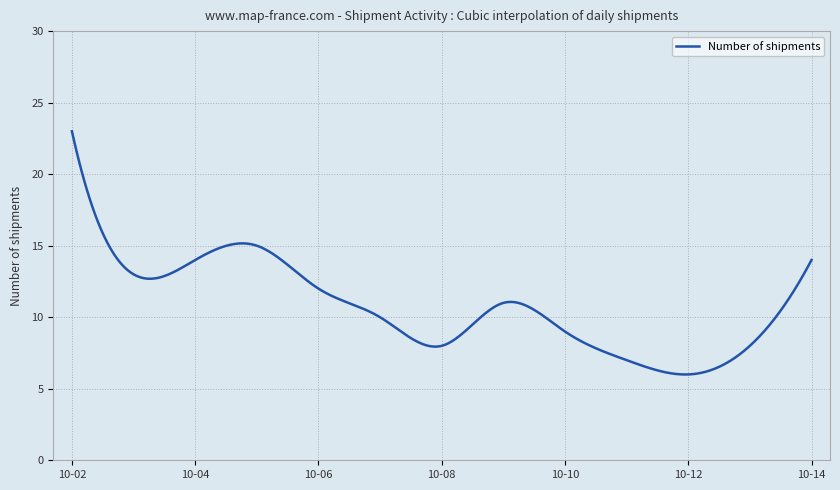

How many categories are shown in the chart?

300